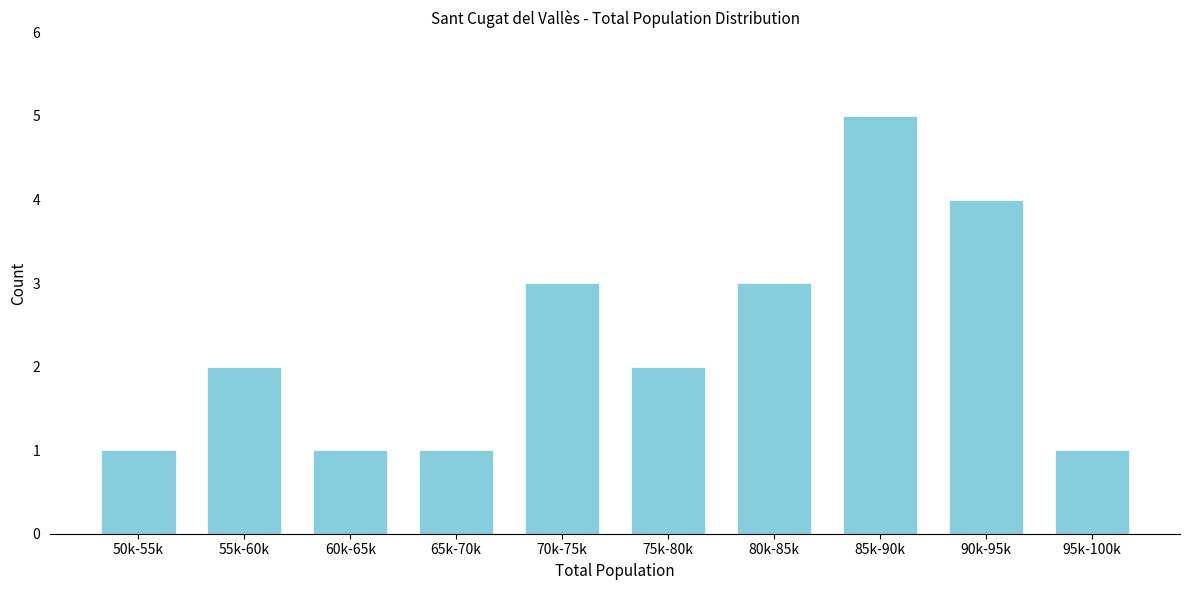

Reading left to right, transcribe all the data shown in this chart.

1	2	1	1	3	2	3	5	4	1